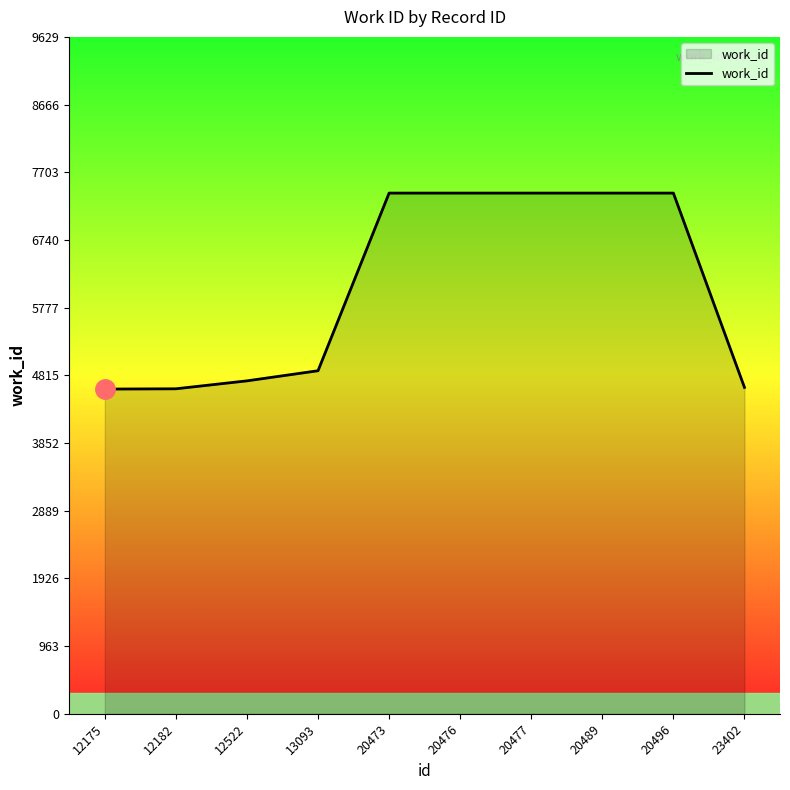

The chart shows a value of 7575 at 12175. True or false?

False